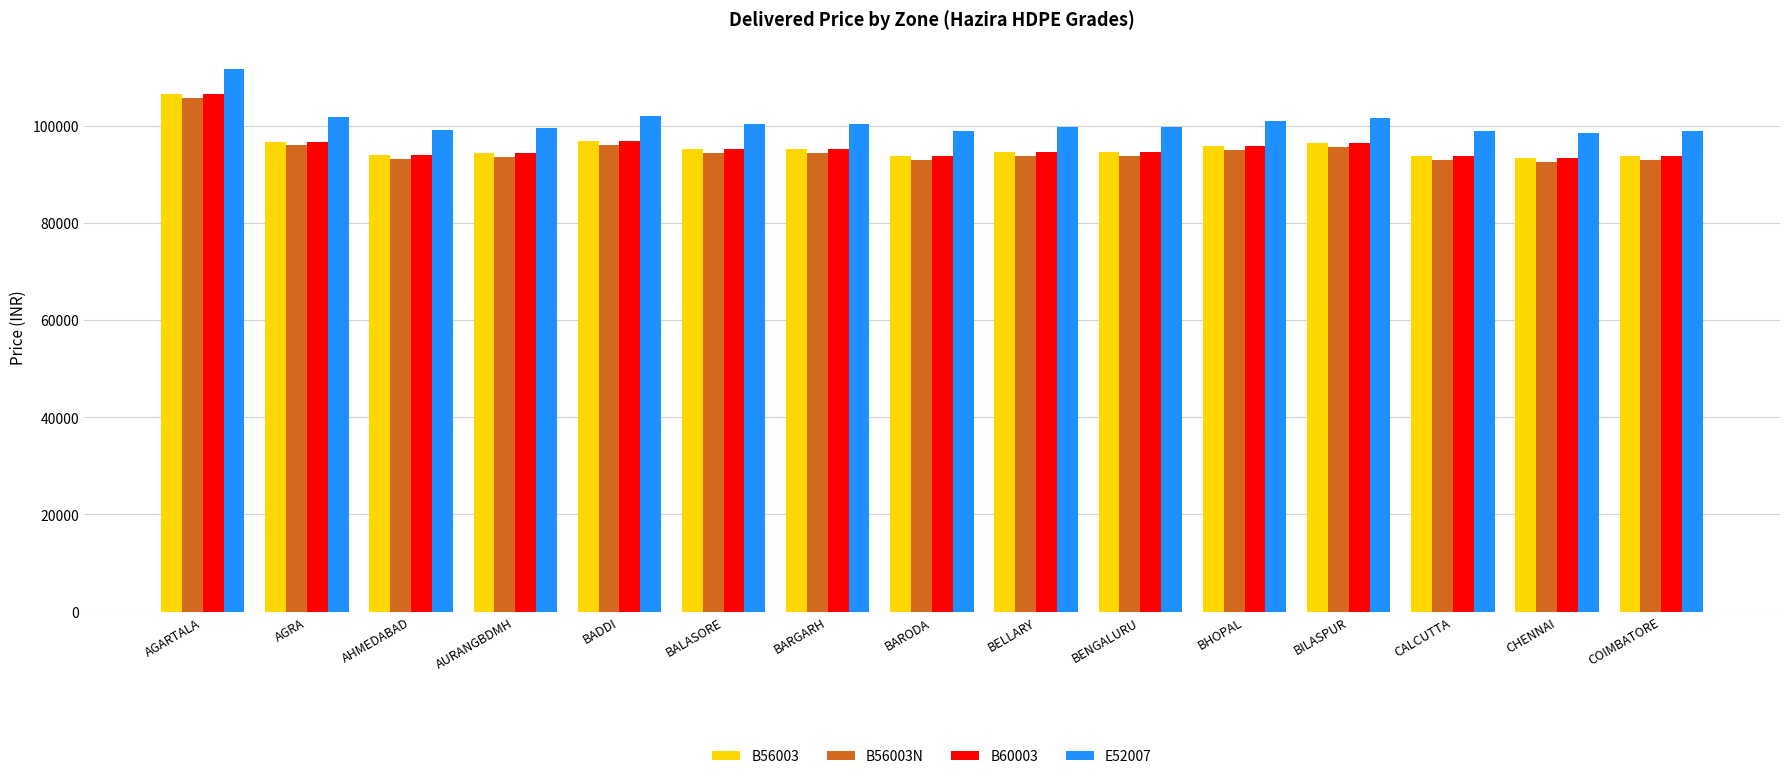

How many data points in B56003 are less than 94630?

7